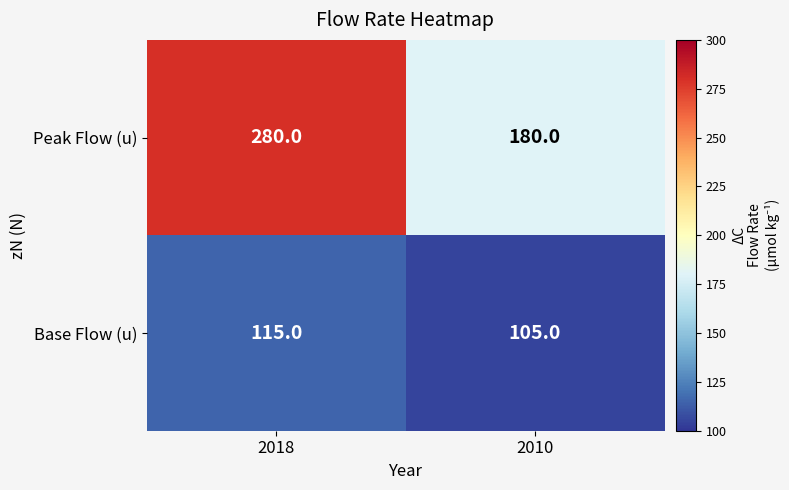

What is the approximate value of Base Flow (u) at 2018, to the nearest 5?

115